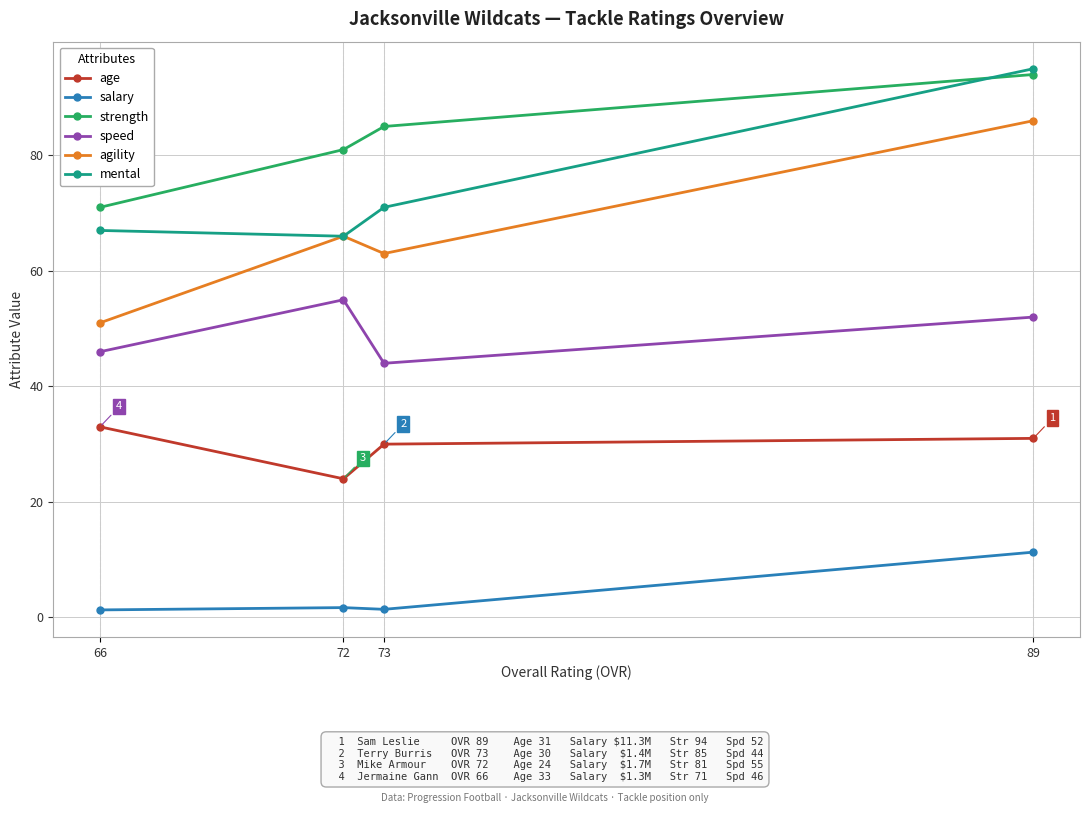

Which series has the largest range (max minus min)?

agility